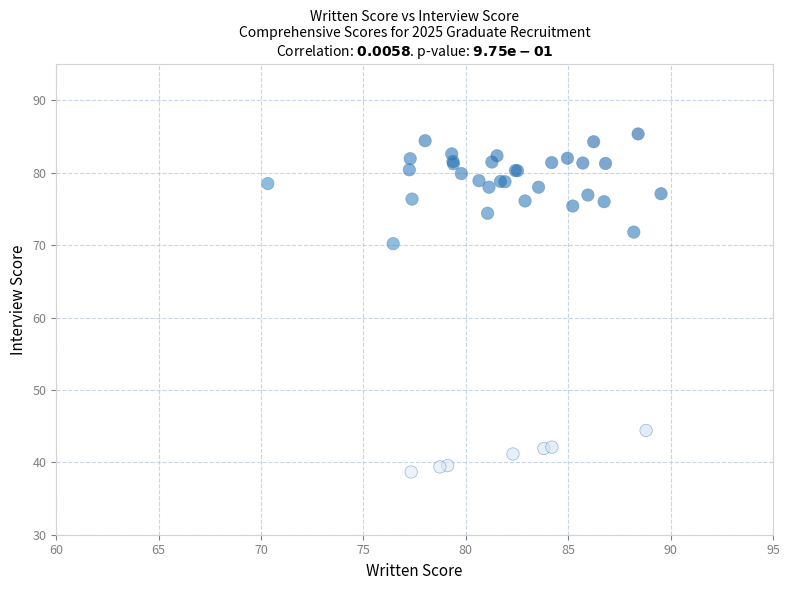

What Y value in the scatter plot is closest to 62?

70.2